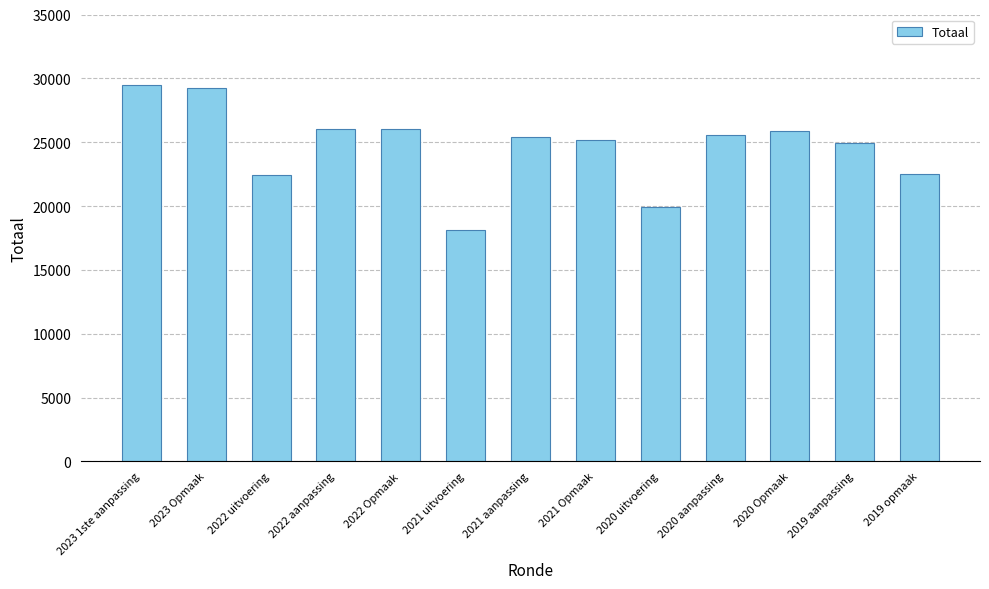

Read the value at 2021 aanpassing, to the nearest 10.

25410